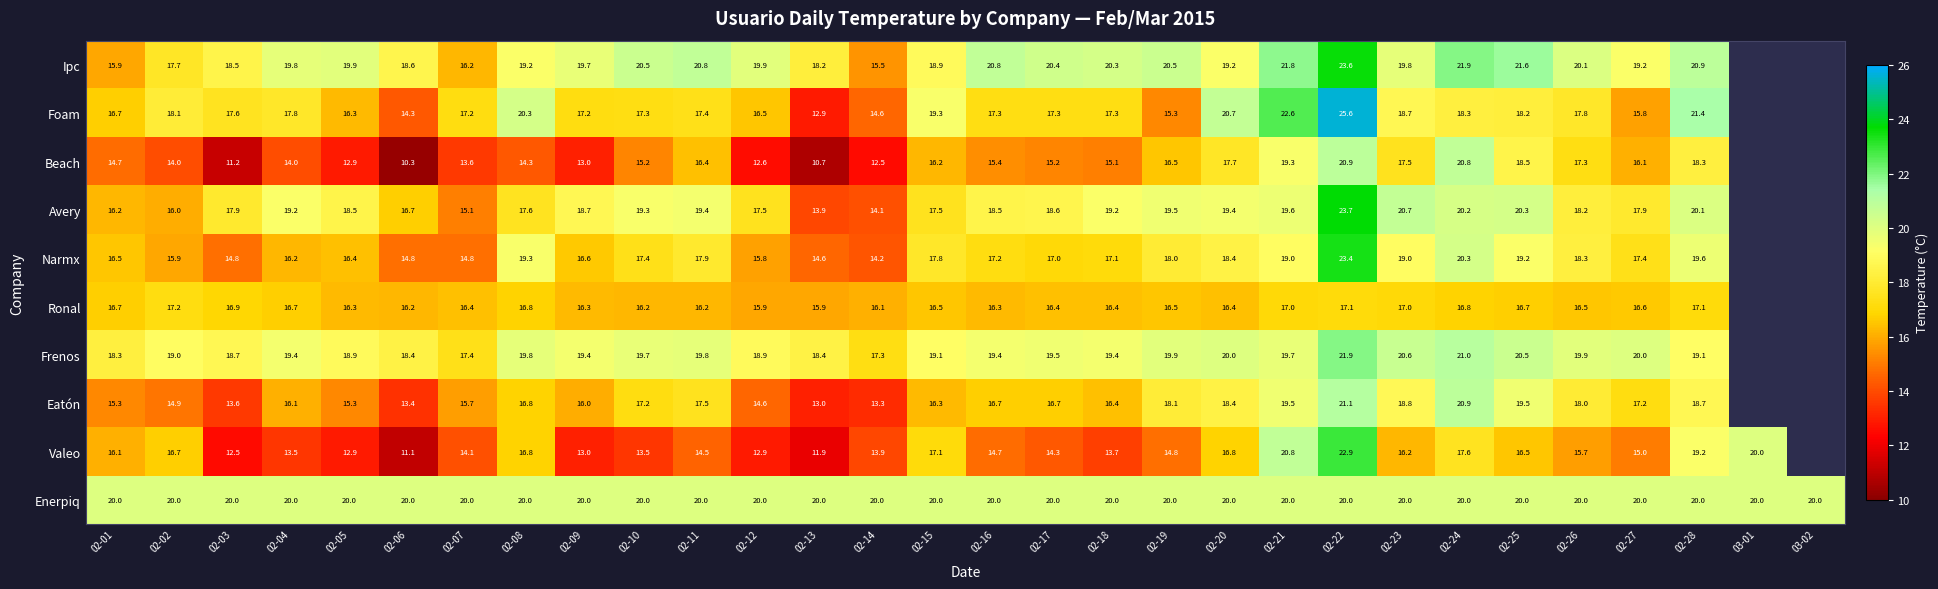

What is the total value across all series at 02-10?

176.3